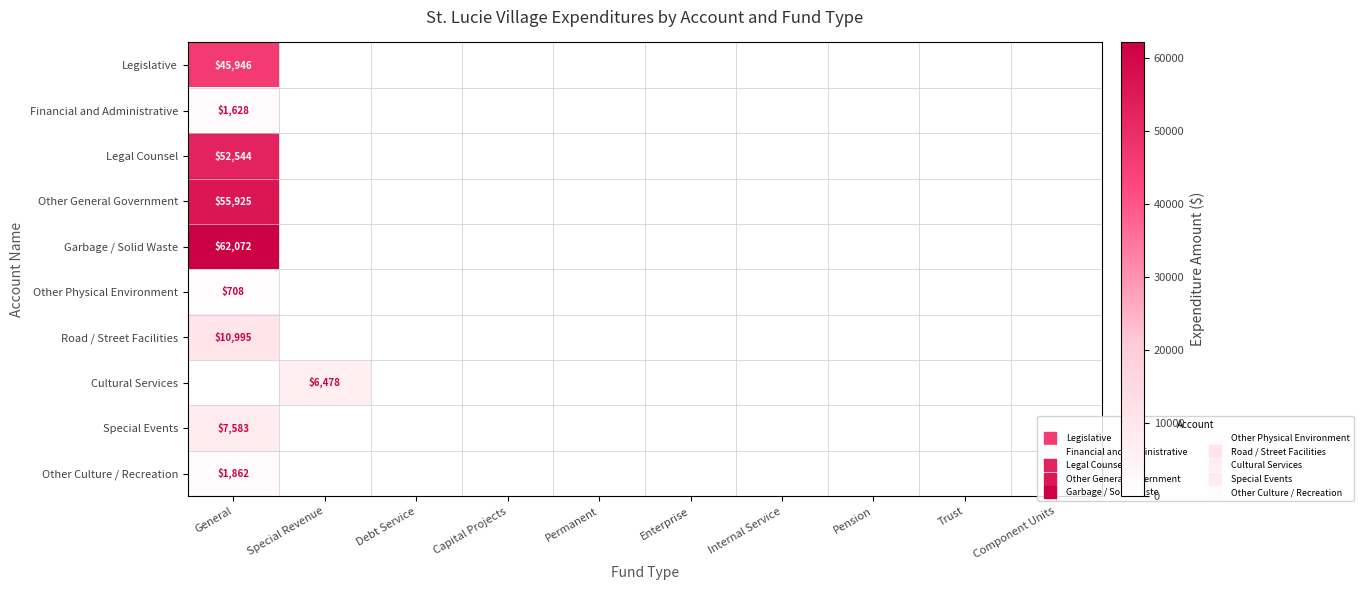

How many values in the Other Culture / Recreation series exceed 0?

1